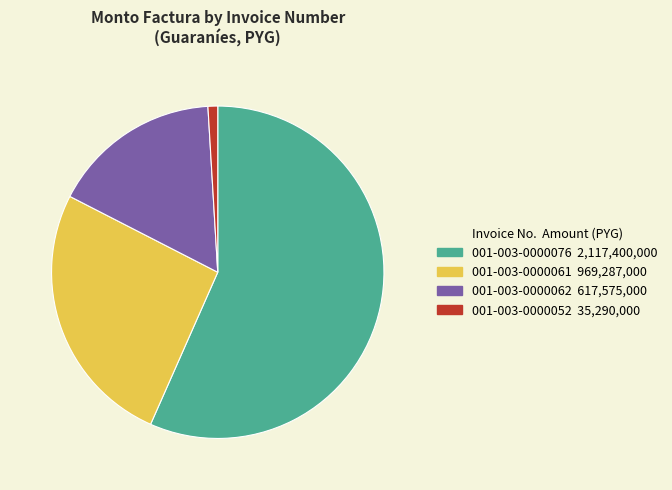

What is the largest slice in the pie chart?

001-003-0000076